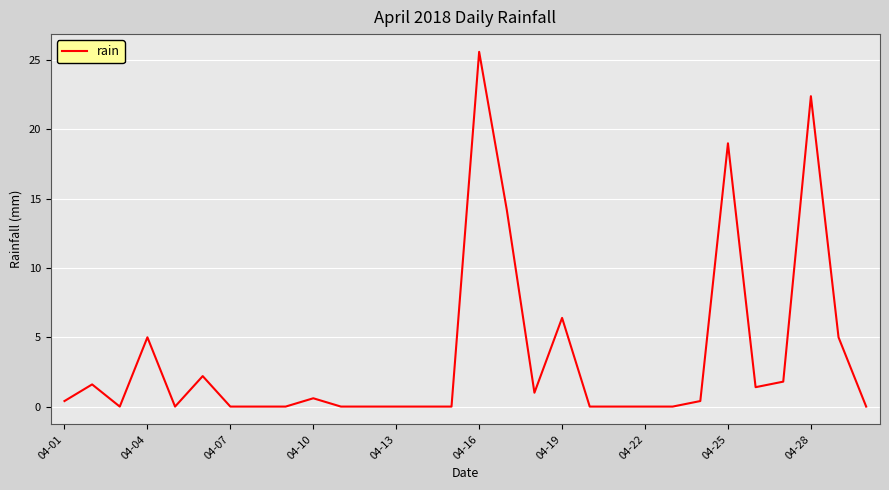

True or false: the data has more than 0 interior local peaks.

True